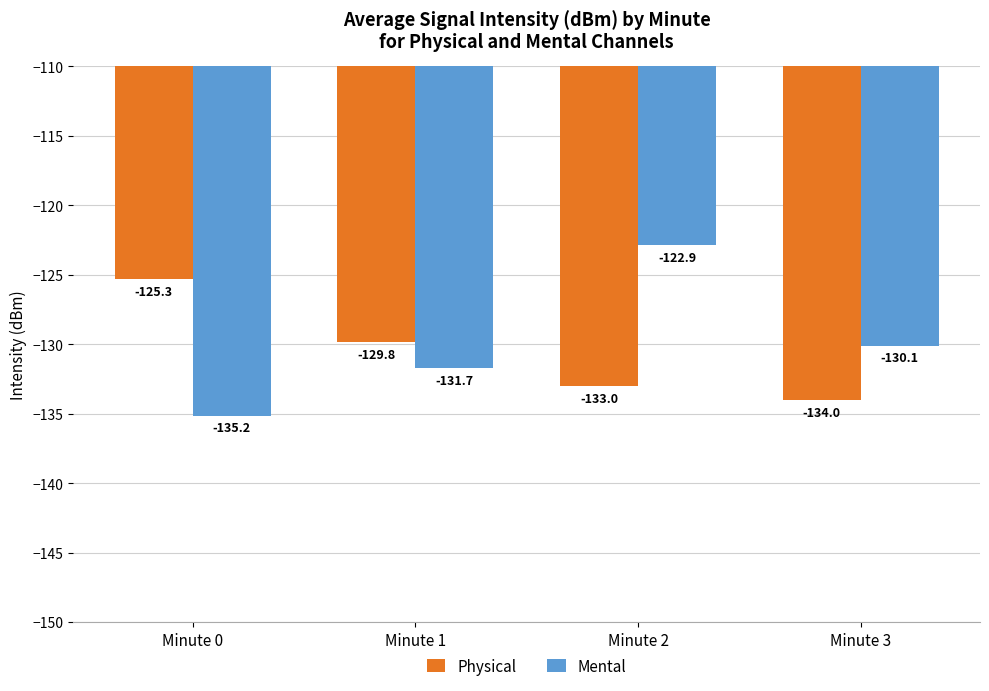

Which series has the largest total across all categories?

Mental